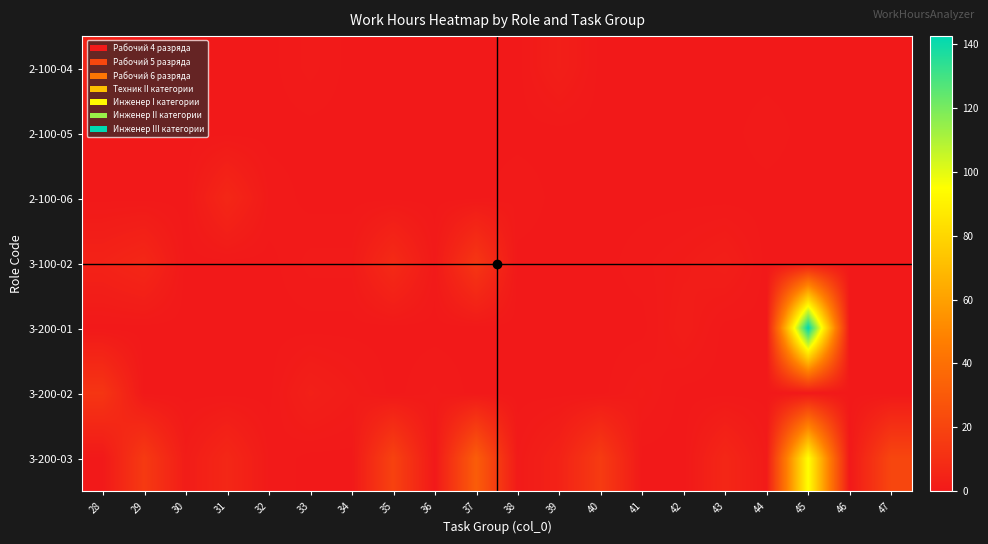

What is the total value across all series at 46?

0.1